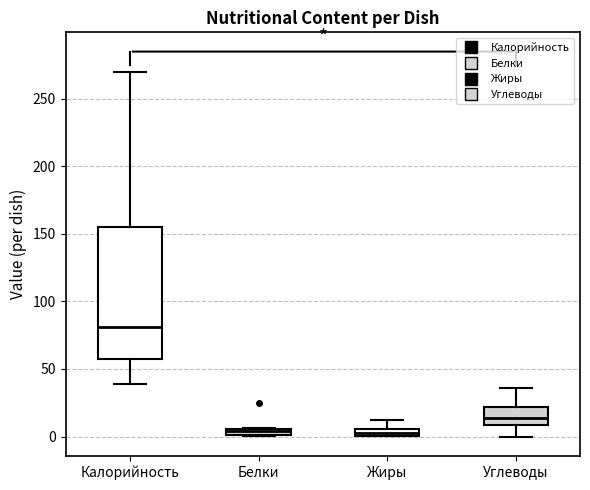

Where is the upper edge of the box for Жиры on the y-axis? The values are not printed on the chart, so give them approximately, as read against the axis.

5